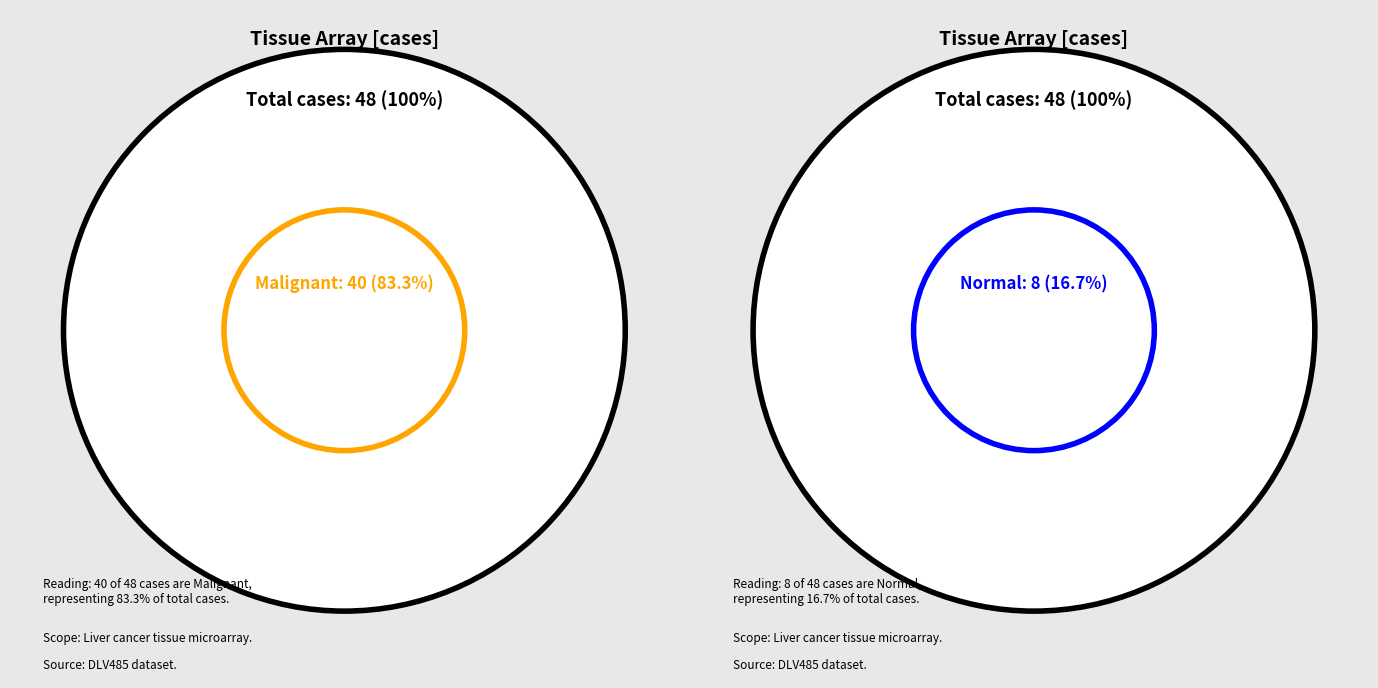

What portion of the pie excludes Malignant?

16.7%